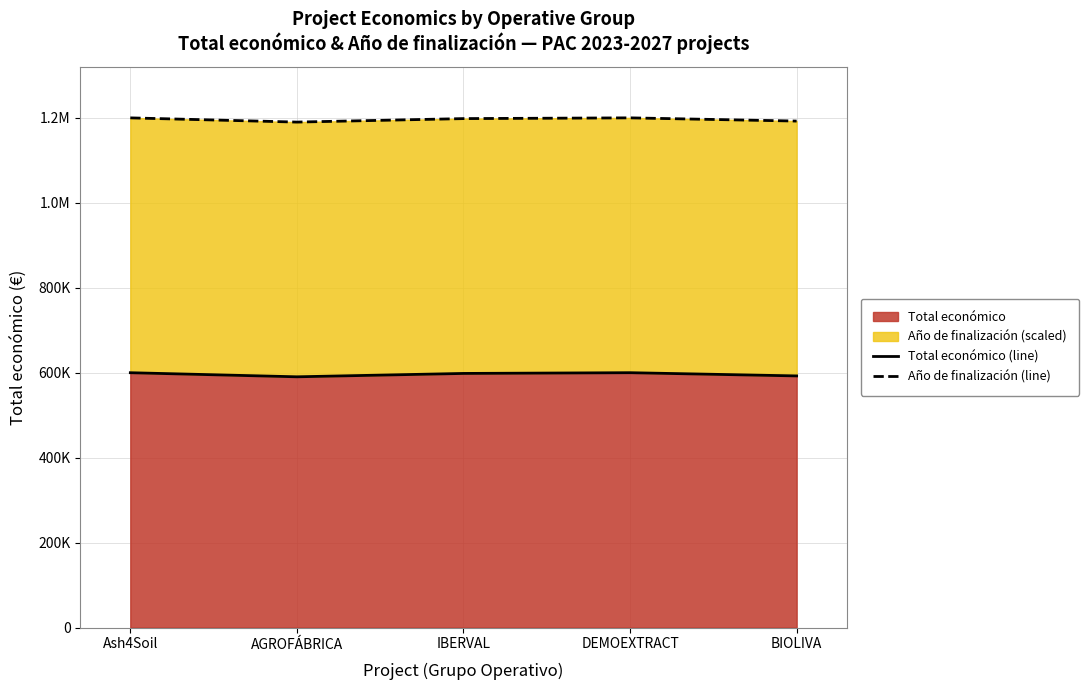

What is the maximum value shown in the chart?

1200086.0